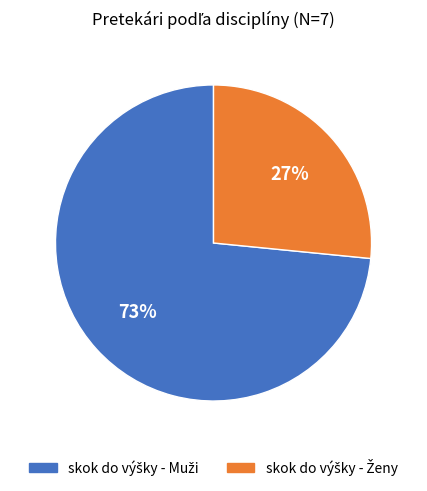

To the nearest percent, what is the average slice percentage?

50%